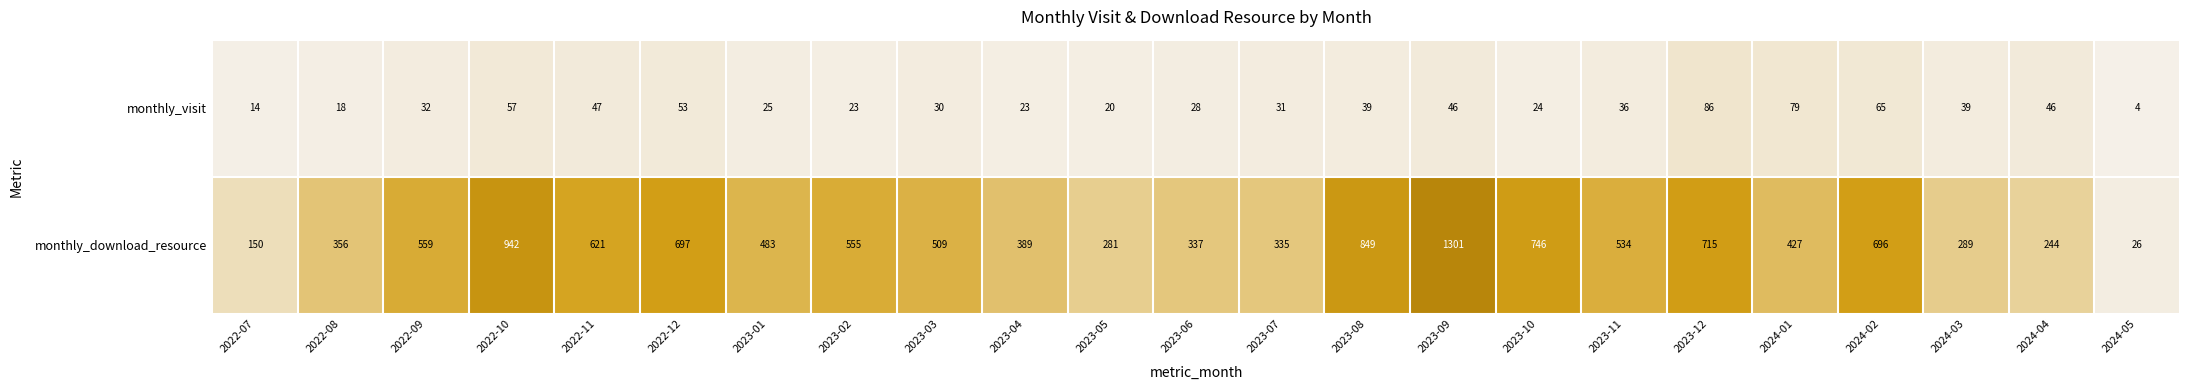

What is the maximum value for monthly_download_resource?

1301